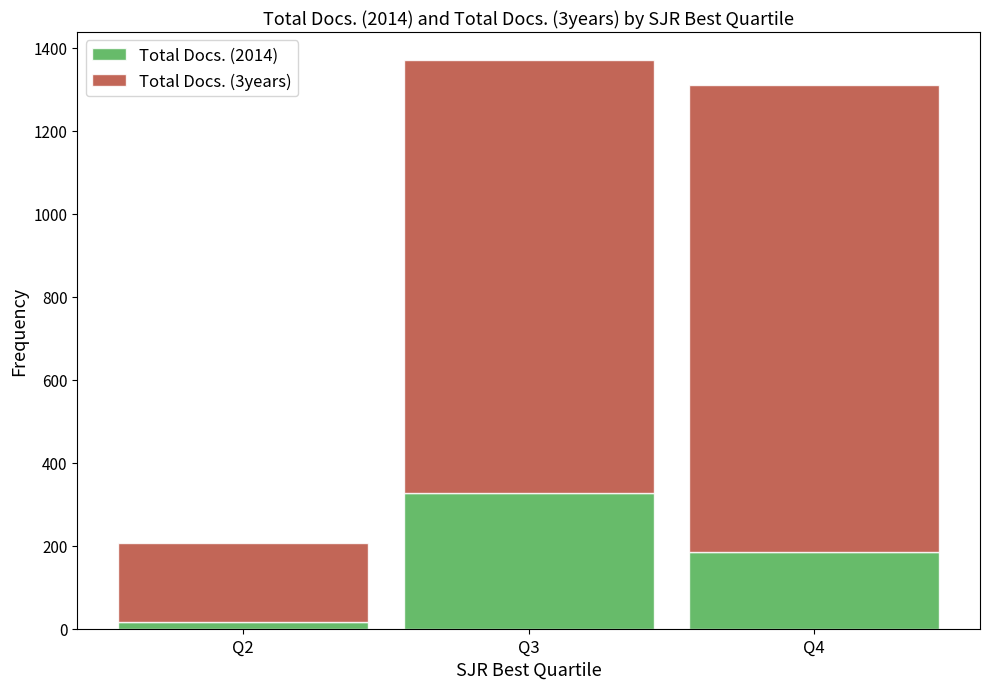

What is the maximum value for Total Docs. (2014)?

327